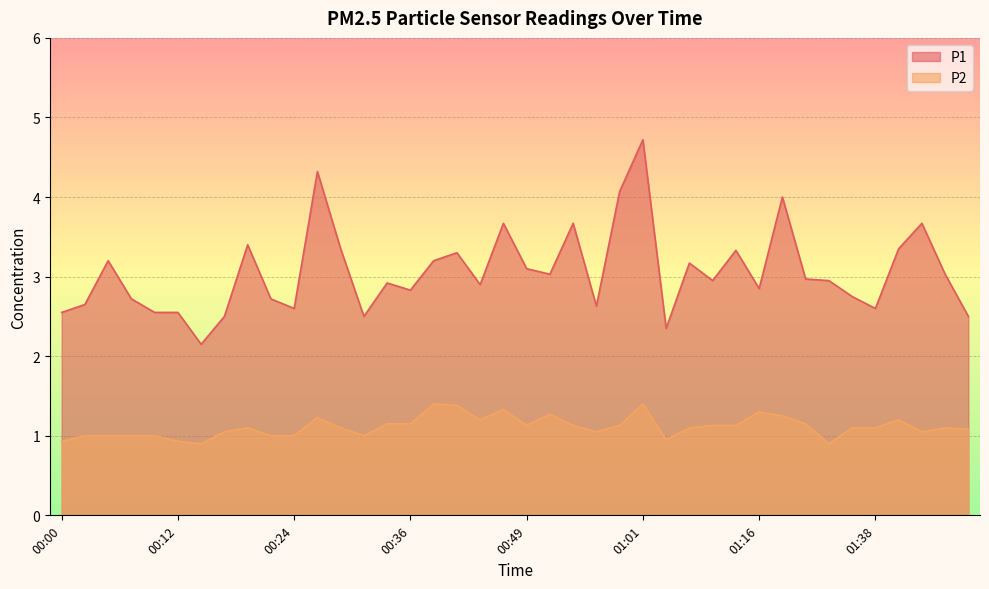

Is it true that P2 equals 1.9 at 00:53?

False